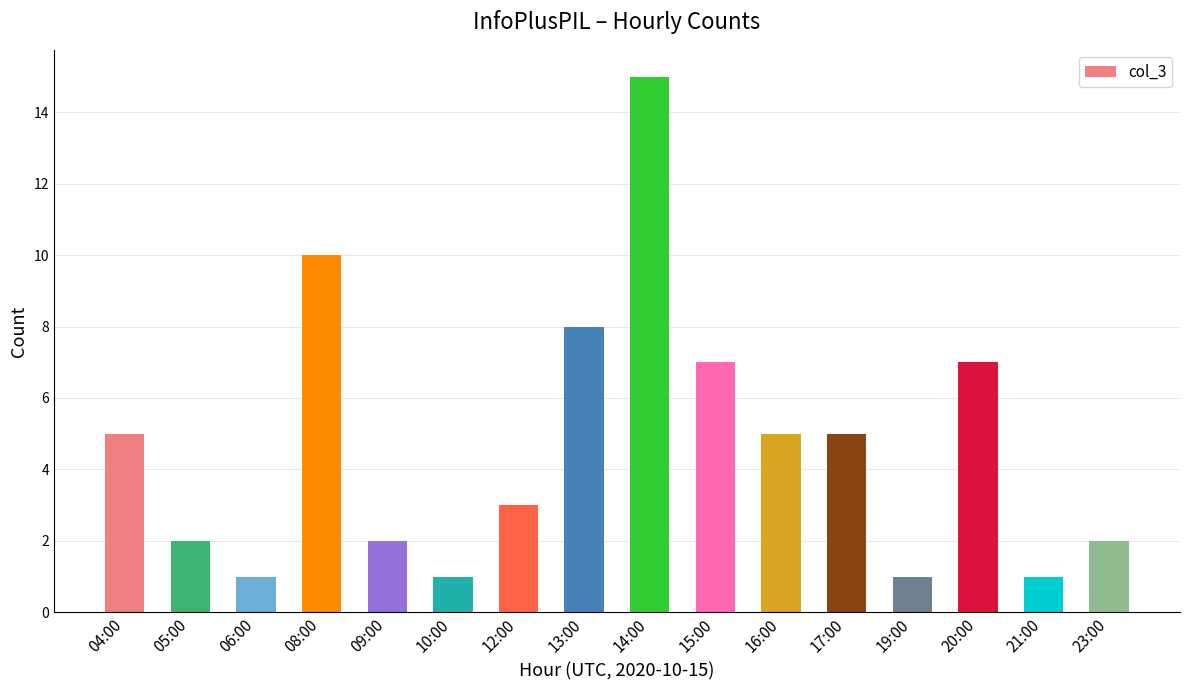

What is the maximum value shown in the chart?

15